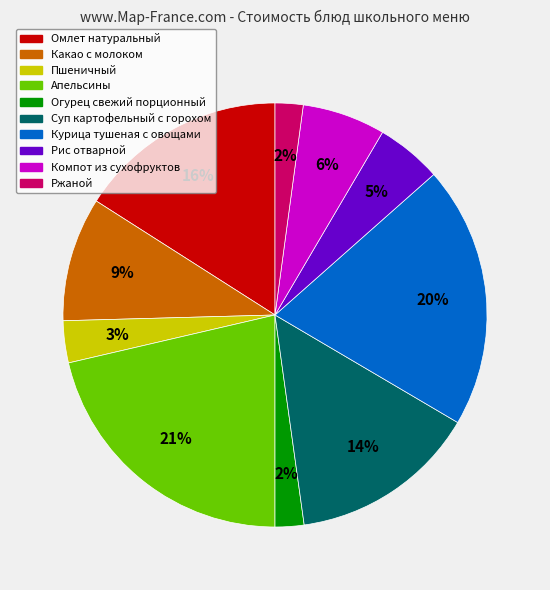

Is Апельсины the majority of the pie?

No